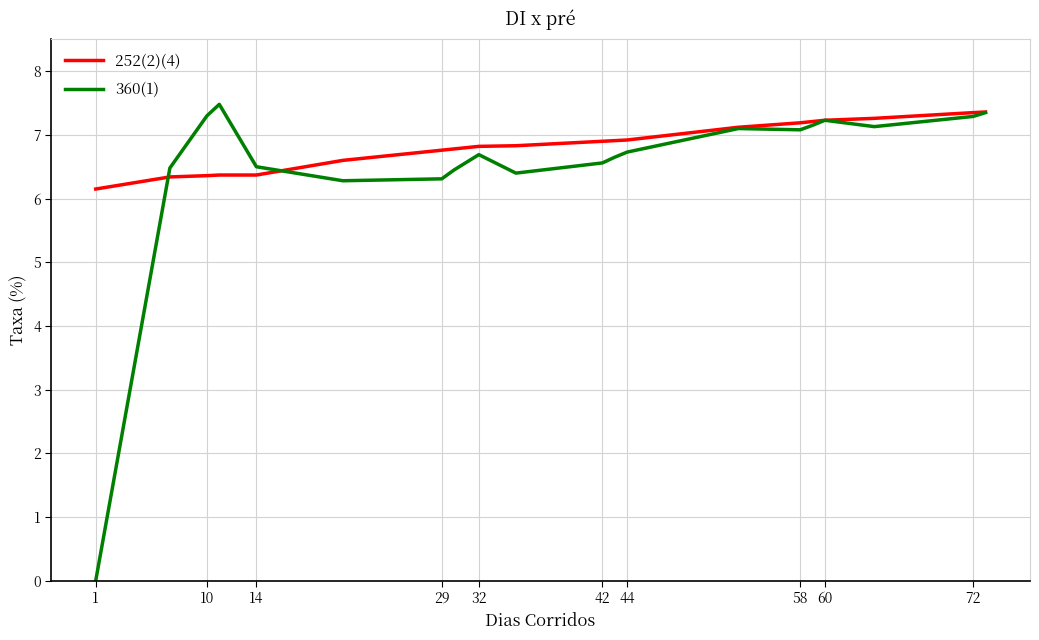

Which series has the widest spread of values?

360(1)